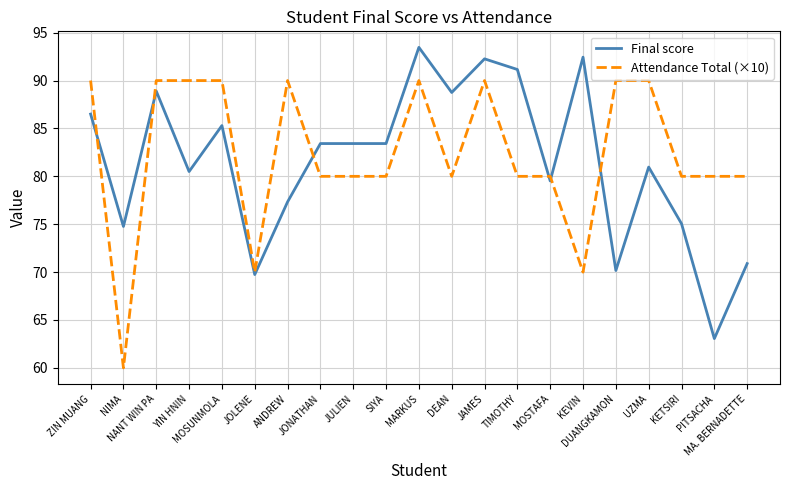

Between ZIN MUANG and MA. BERNADETTE, which series saw the biggest shift?

Final score